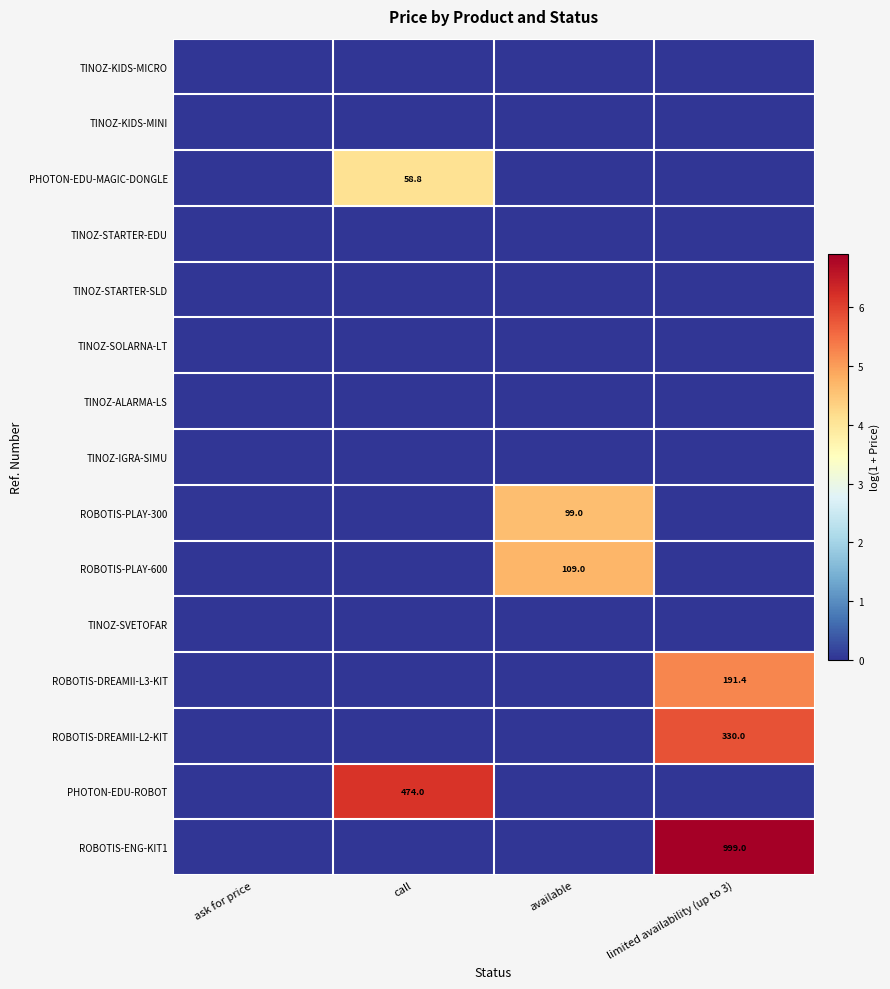

Which category has the lowest value across all series?

ask for price